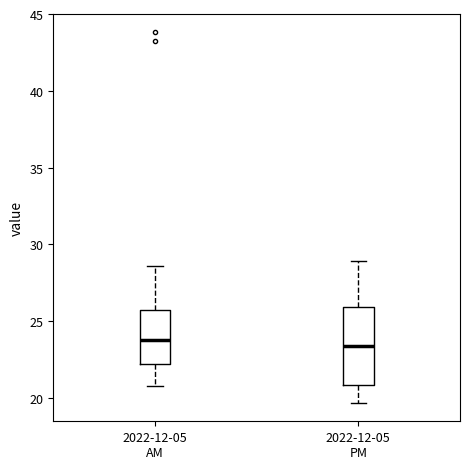

Where is the lower edge of the box for 2022-12-05 AM on the y-axis? The values are not printed on the chart, so give them approximately, as read against the axis.

22.0